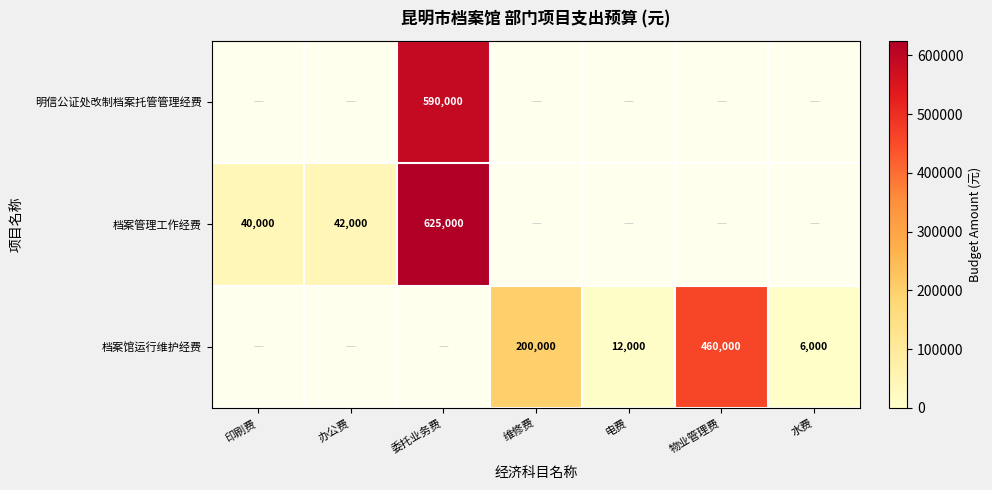

The value of 档案馆运行维护经费 at 物业管理费 is 460000. True or false?

True